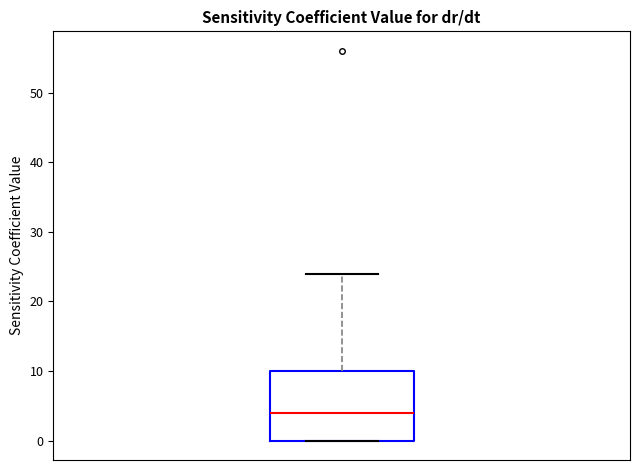

Where is the lower edge of the box on the y-axis? The values are not printed on the chart, so give them approximately, as read against the axis.

0